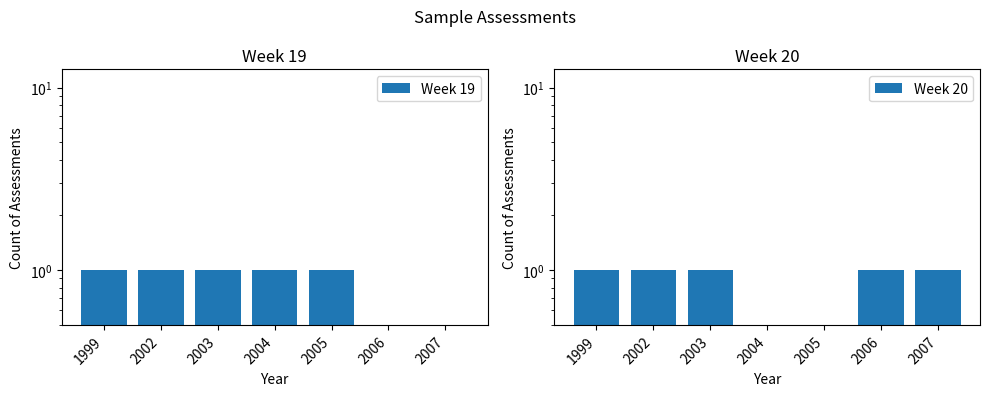

What is the maximum value shown in the chart?

1